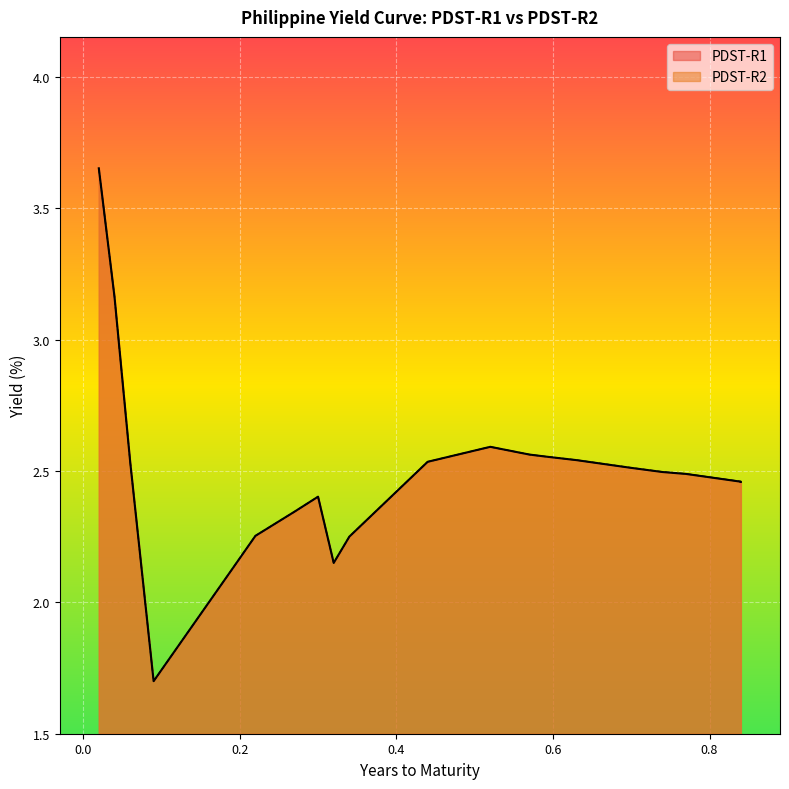

Where is PDST-R2 nearest to the value 2?

2M(1)